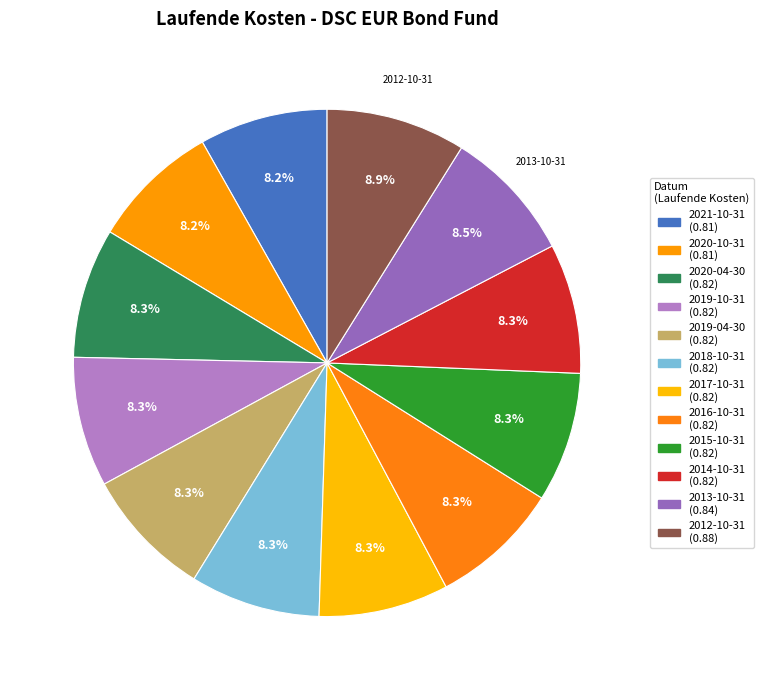

Count the number of slices in the pie.

12